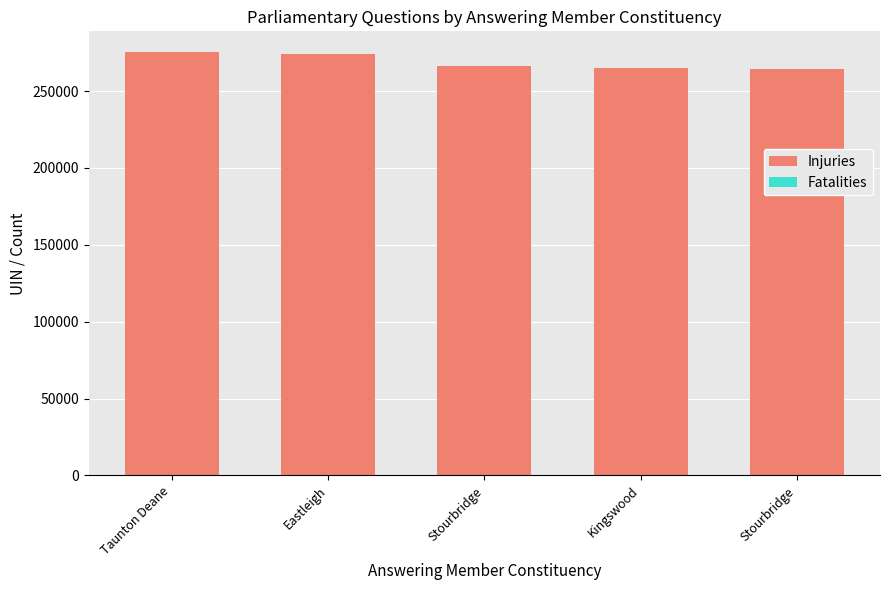

The value of Fatalities at Stourbridge is 2. True or false?

False